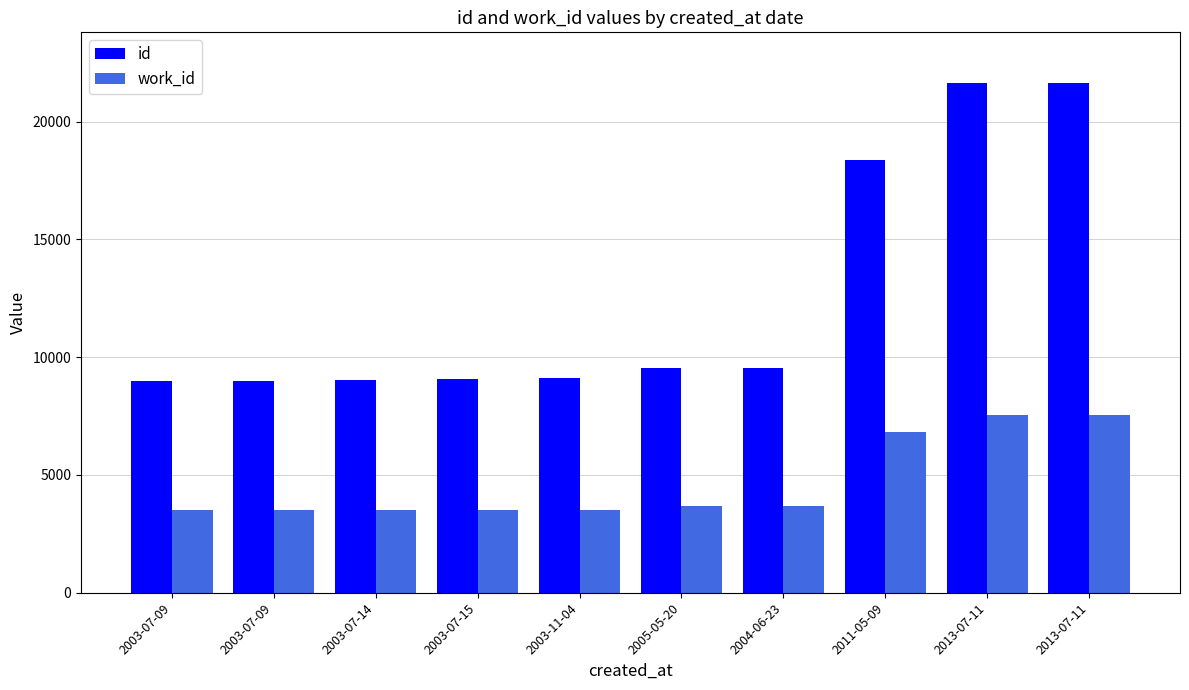

How many values in the id series are below 9549?

5